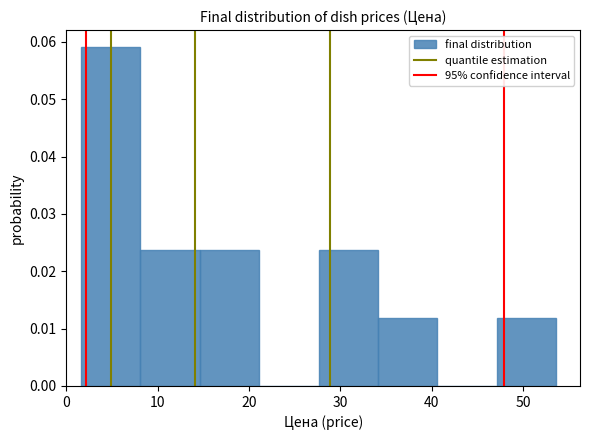

What is the height of the bar covering 28 to 34 on the x-axis? Neither the bar edges nor the heights are printed on the chart, so give them approximately, as read against the axes.

0.024